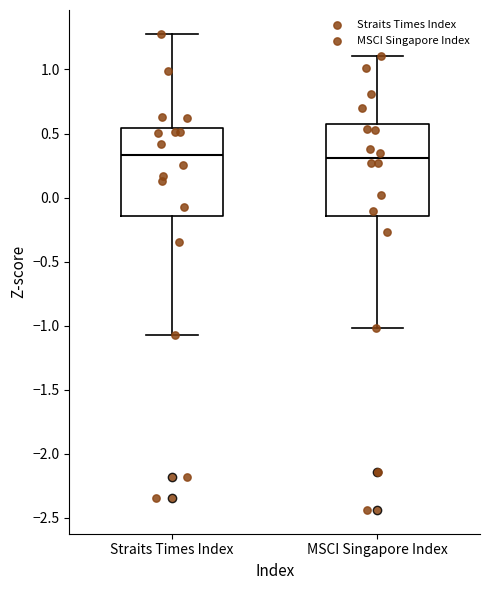

Reading left to right, transcribe this box plot: for each box, give where its median line is, the range the box spans, and where its two whiskers end, as read against the y-axis. The values are not printed on the chart, so give them approximately, as read against the axis.

Straits Times Index: median 0.35, box -0.15 to 0.55, whiskers -1.05 to 1.30
MSCI Singapore Index: median 0.30, box -0.15 to 0.60, whiskers -1.00 to 1.10